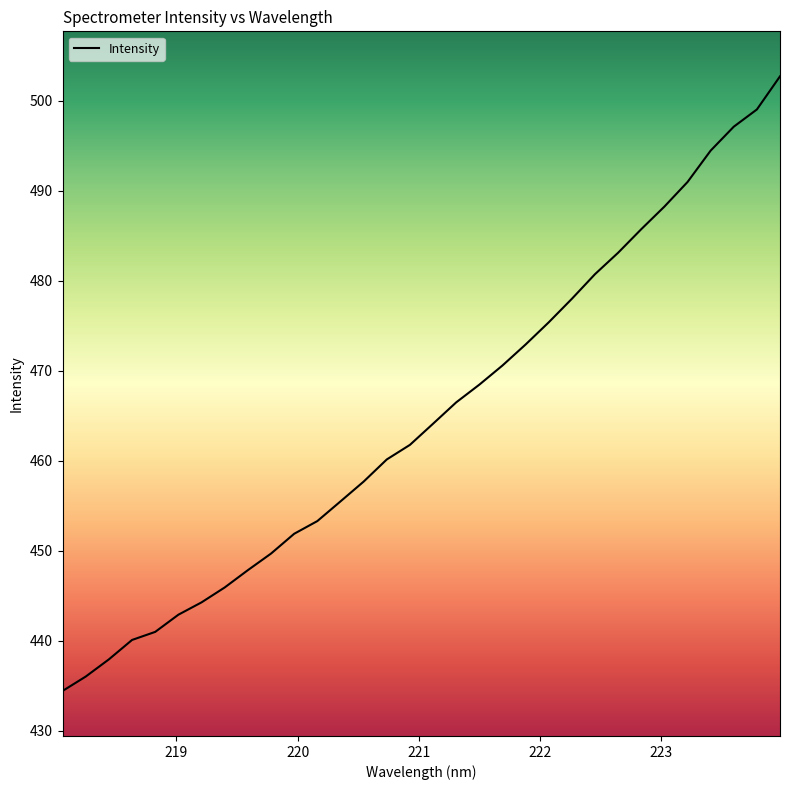

What is the difference between the maximum and minimum values?

68.3